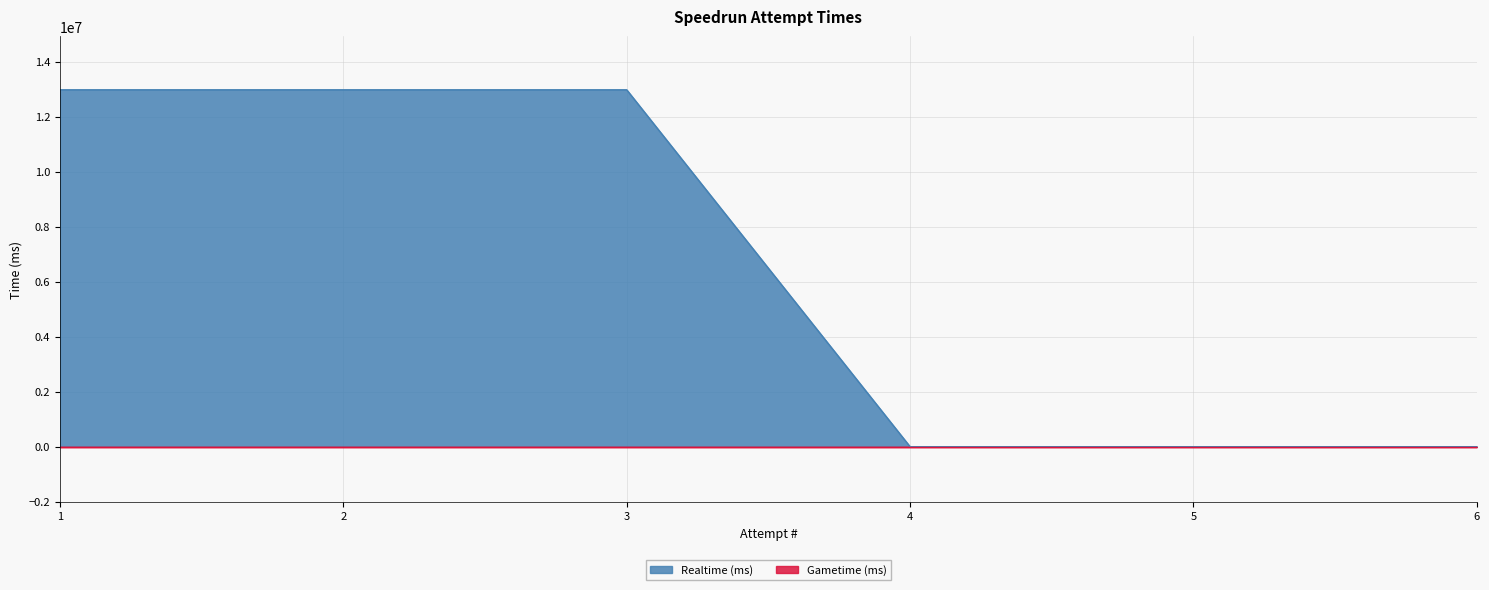

At which category does the chart reach its minimum across all series?

4